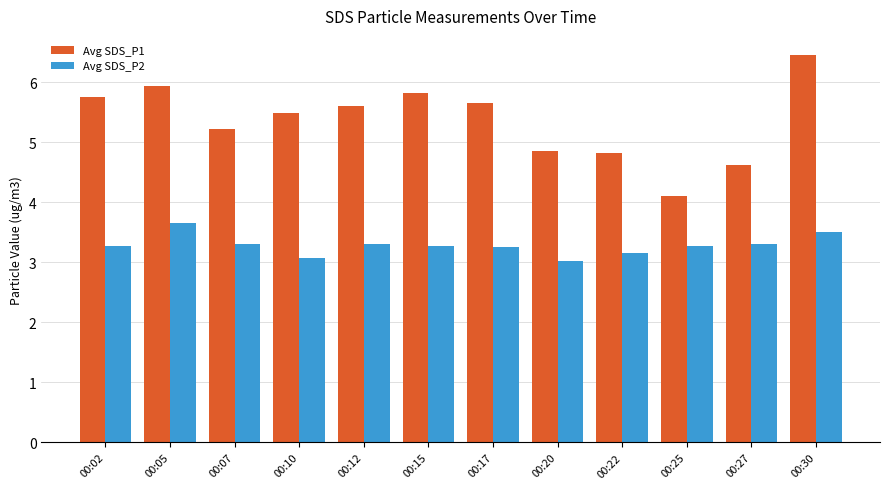

How many data points does each series have?

12